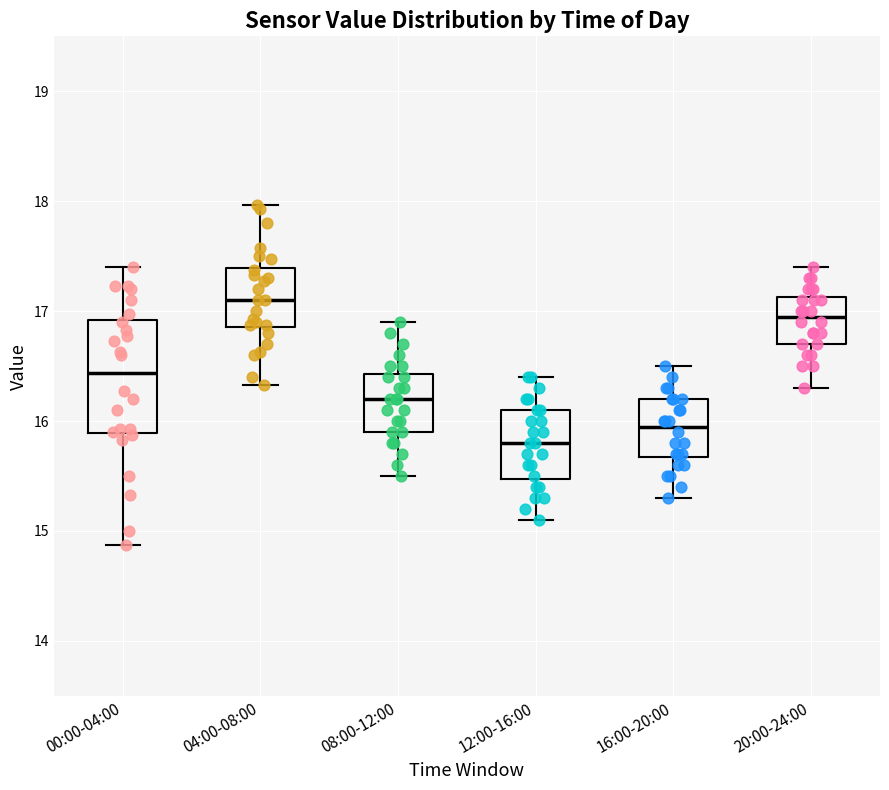

Comparing the boxes themselves (not the whiskers), which one is the tallest?

00:00-04:00